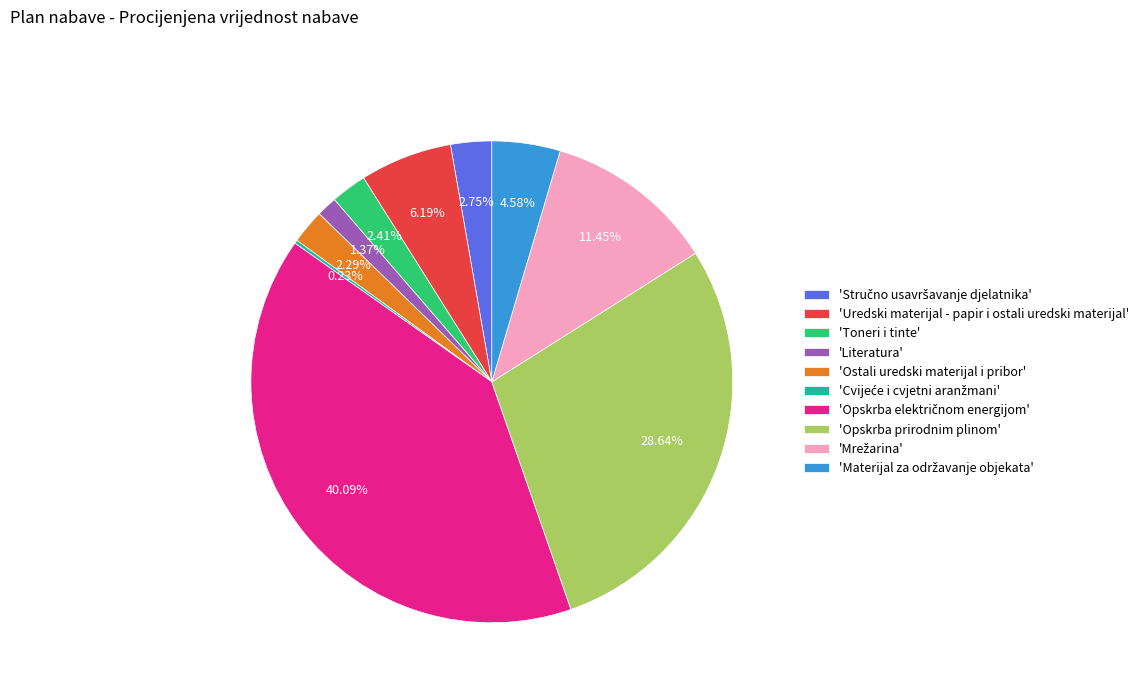

Combined, do 'Literatura' and 'Ostali uredski materijal i pribor' account for over 50%?

No